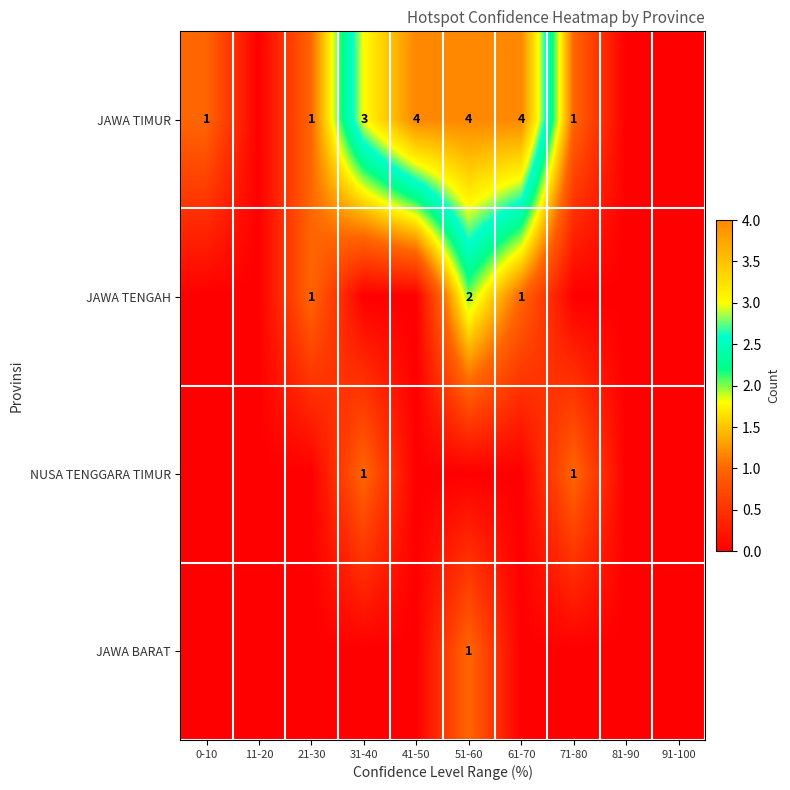

The value of NUSA TENGGARA TIMUR at 31-40 is 1. True or false?

True